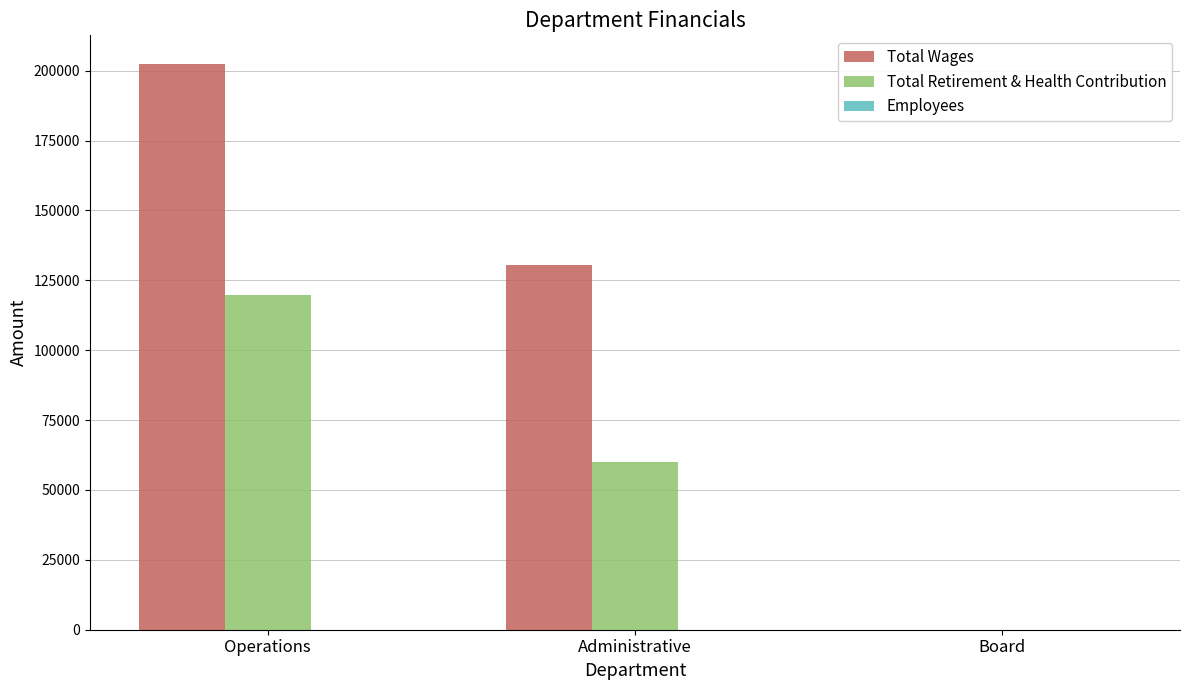

What is the average value of the Total Wages series?

111004